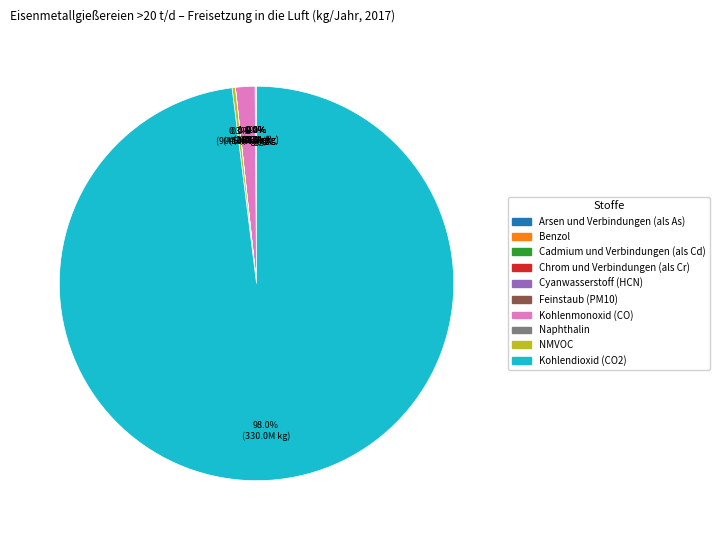

What is the largest slice in the pie chart?

Kohlendioxid (CO2)